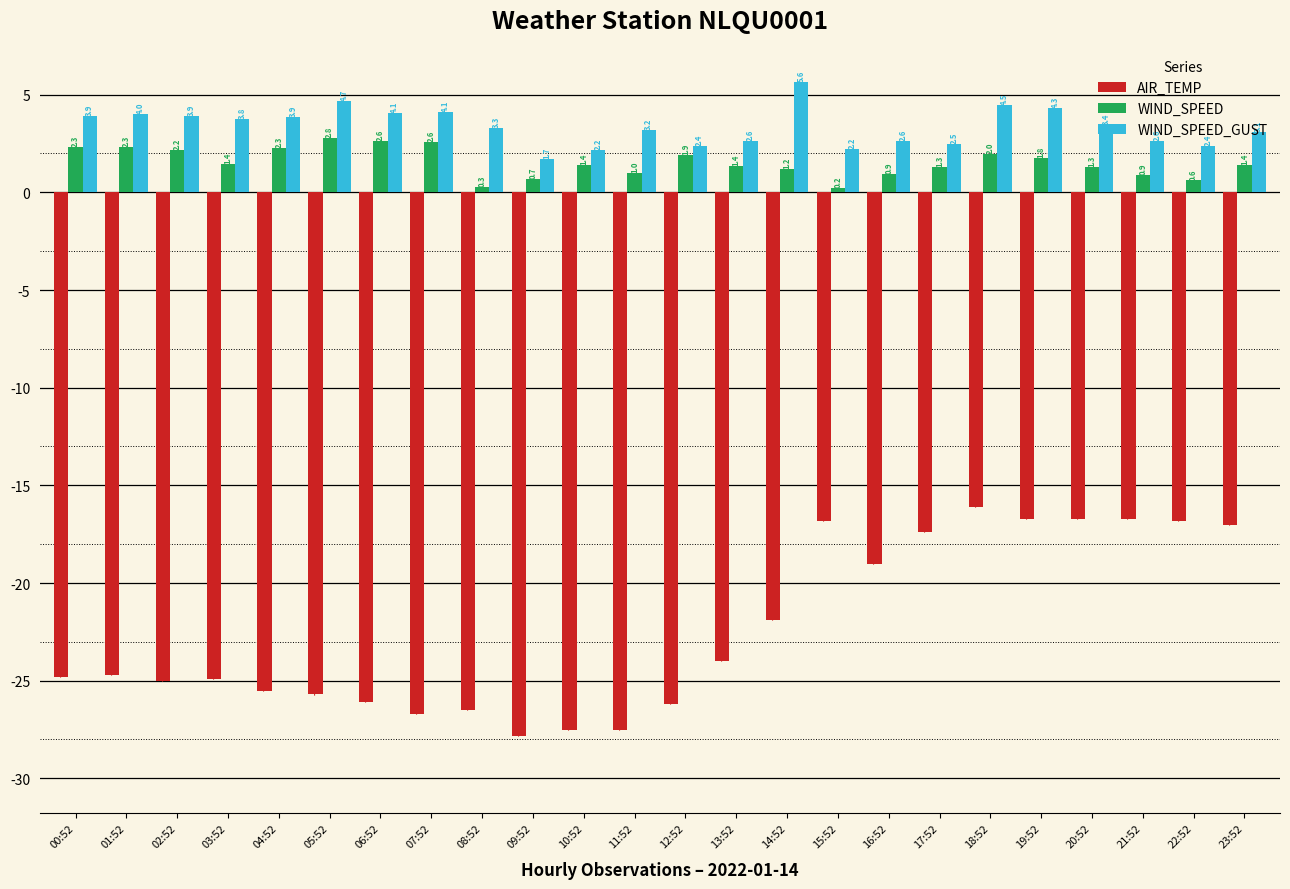

Which series changed the most between 06:52 and 17:52?

AIR_TEMP